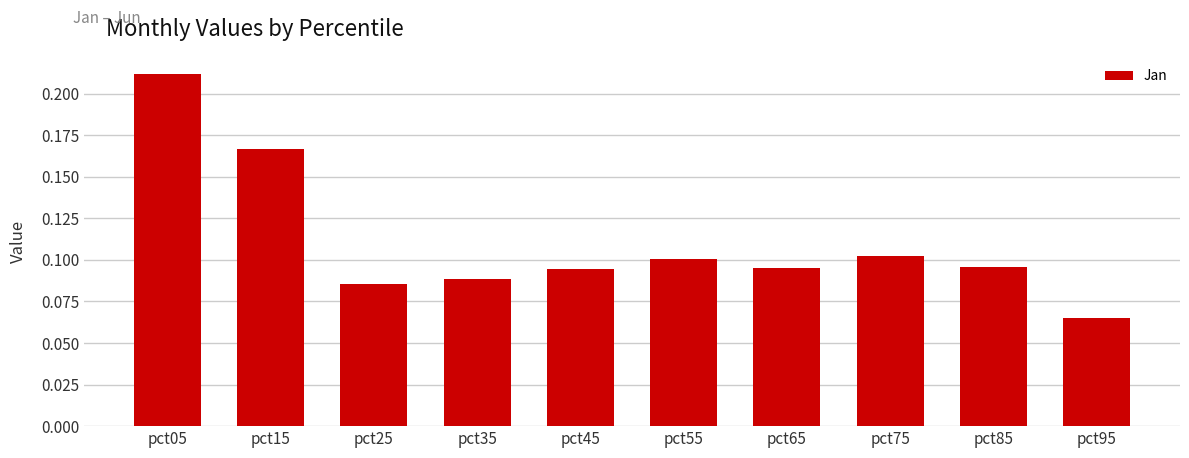

At which category does the chart reach its minimum across all series?

pct95